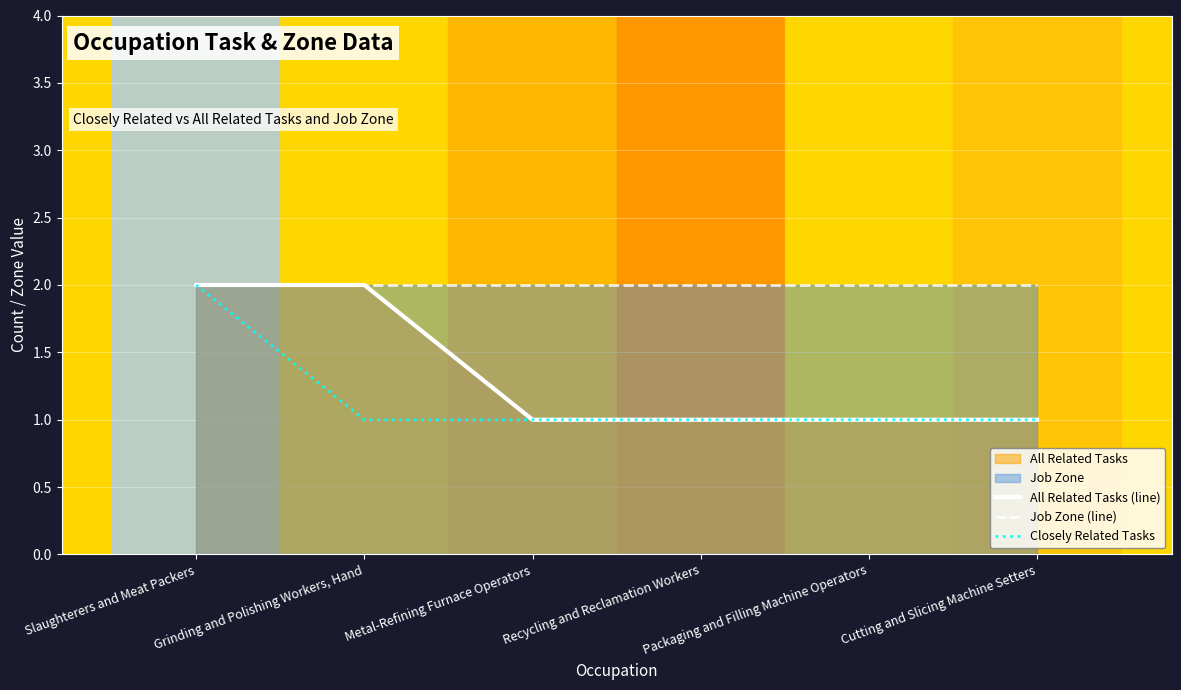

At Grinding and Polishing Workers, Hand, list the series in order from largest to smallest.

All Related Tasks (line), Job Zone (line), Closely Related Tasks